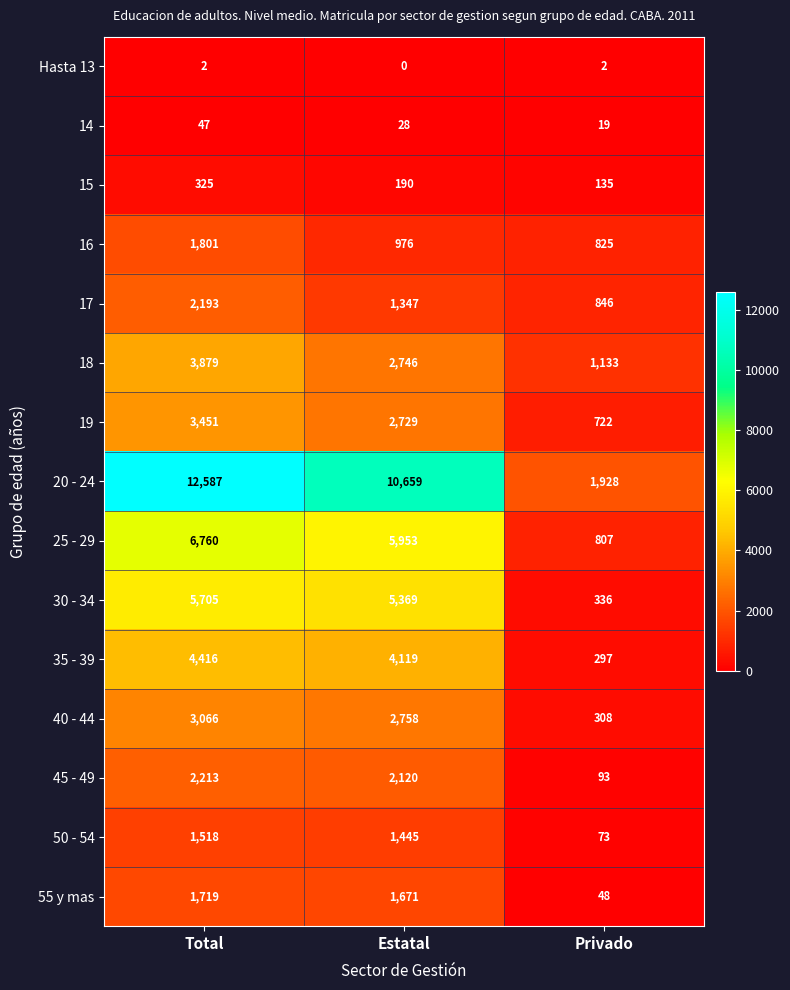

Count the number of categories in the chart.

3